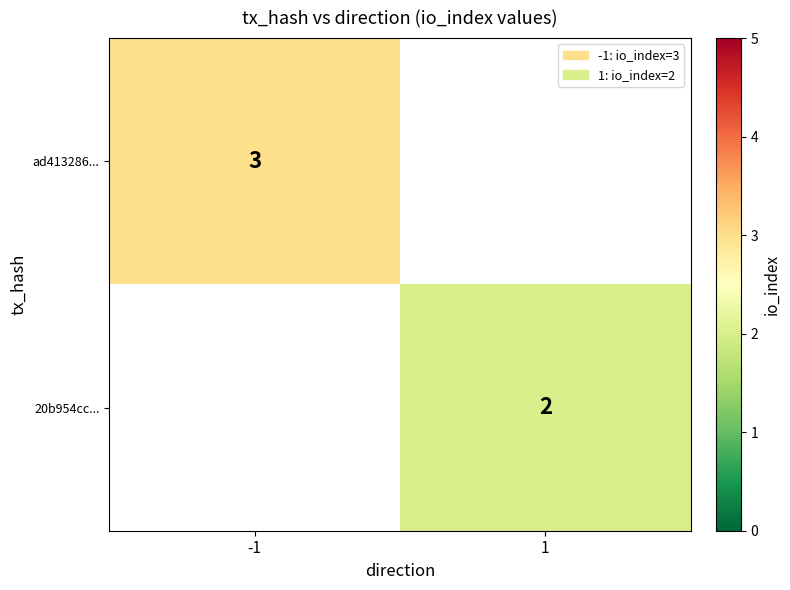

The ad413286... series shows 3 at -1. True or false?

True